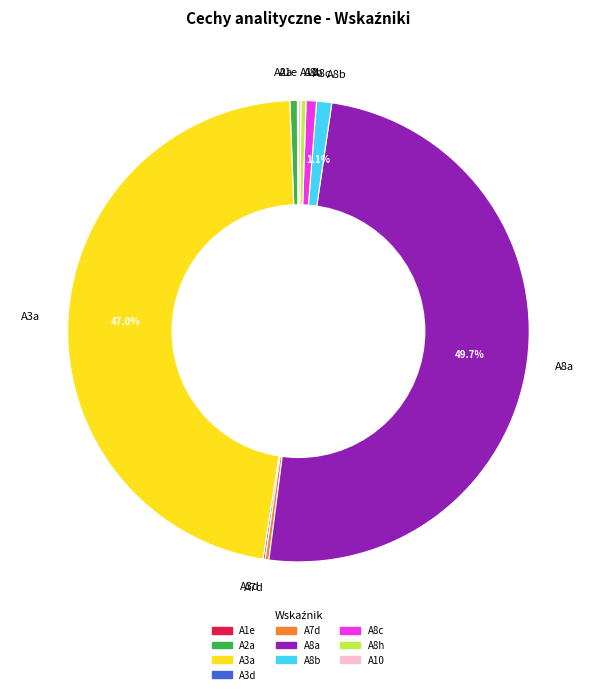

Does A3a account for over 50% of the chart?

No